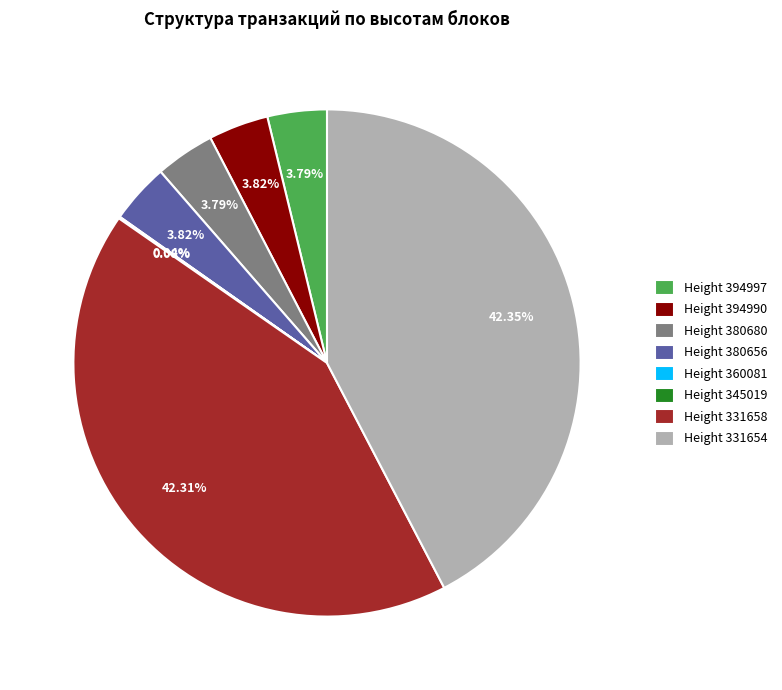

Does Height 394990 represent more than half of the total?

No